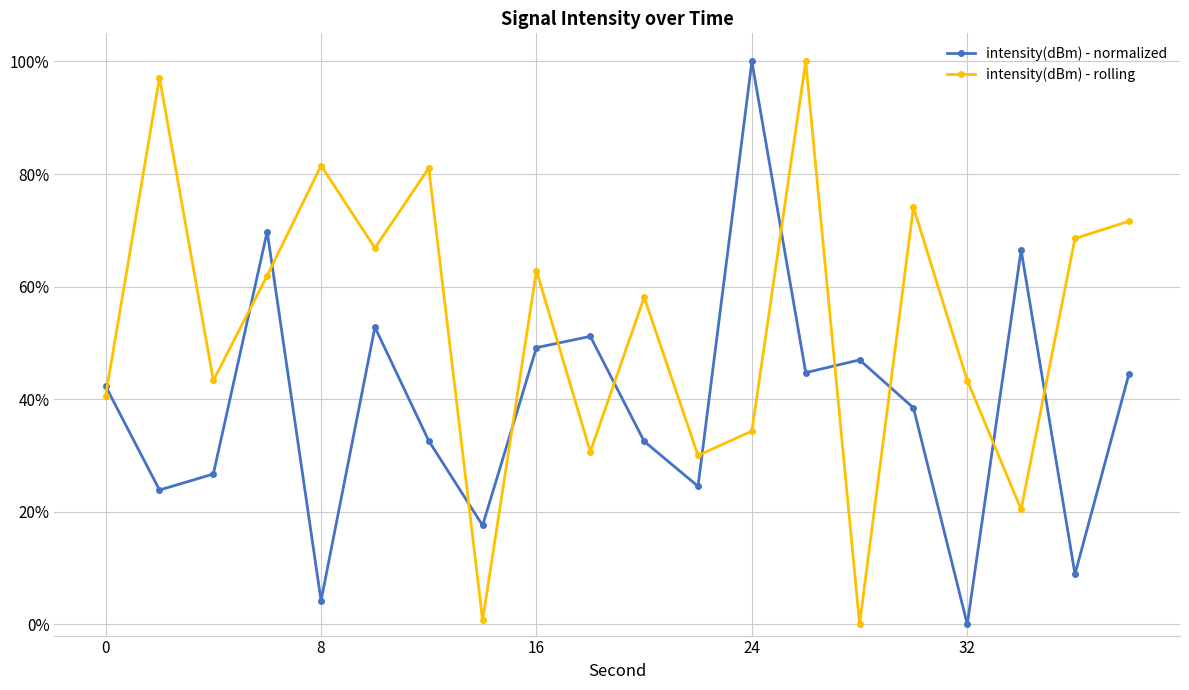

What is the highest value of the intensity(dBm) - normalized series?

100.0